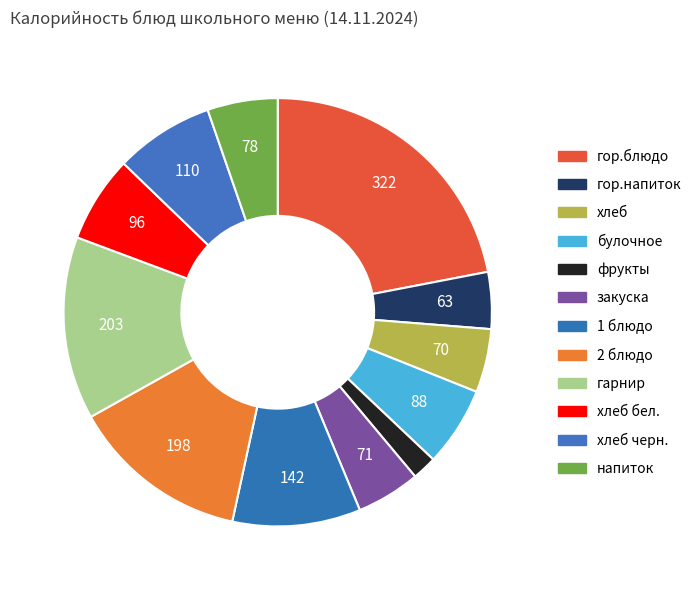

Count the number of slices in the pie.

12